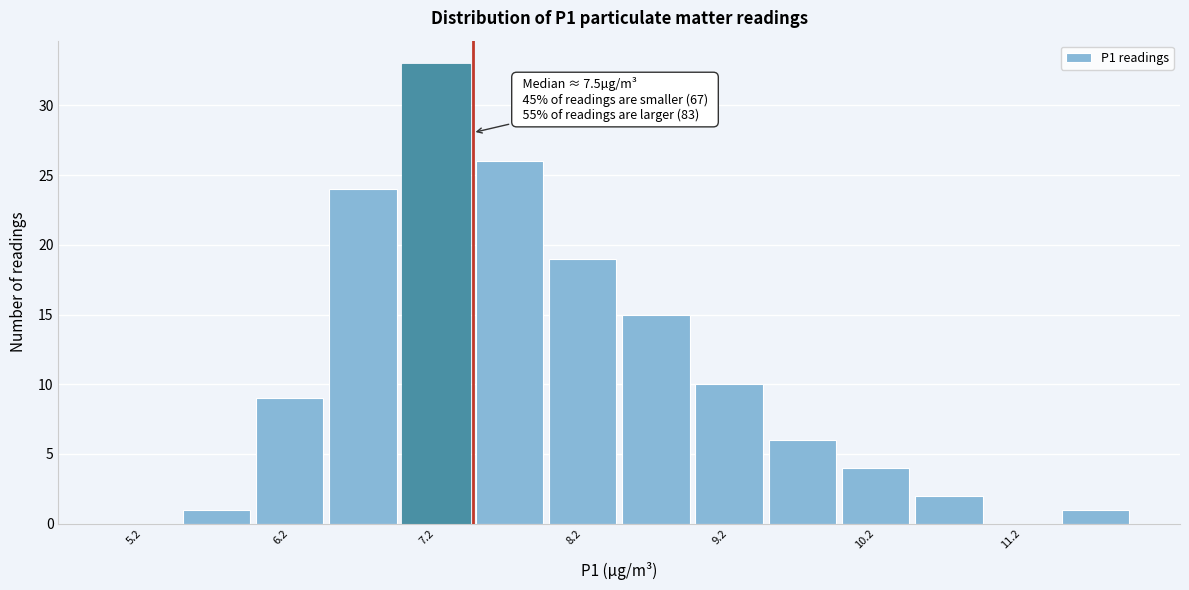

Over which range of the x-axis is the bar tallest?

7.0 to 7.5